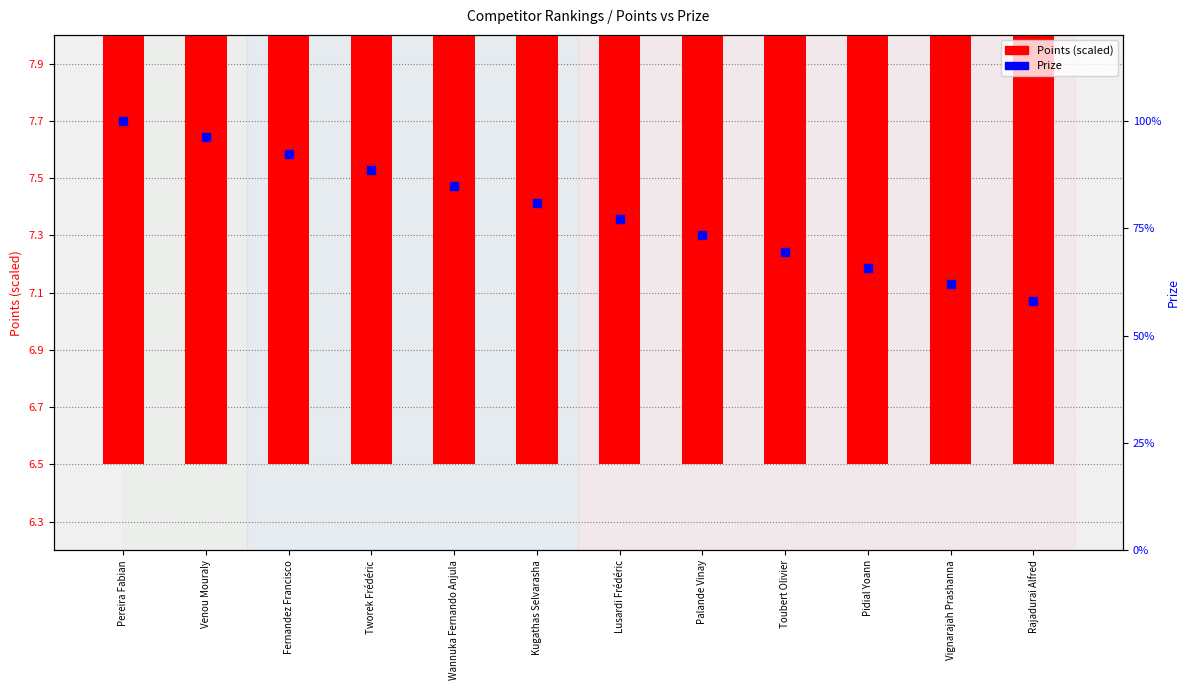

List the labels in order of Prize value, largest first.

Pereira Fabian, Venou Mouraly, Fernandez Francisco, Tworek Frédéric, Wannuka Fernando Anjula, Kugathas Selvarasha, Lusardi Frédéric, Palande Vinay, Toubert Olivier, Pidial Yoann, Vignarajah Prashanna, Rajadurai Alfred